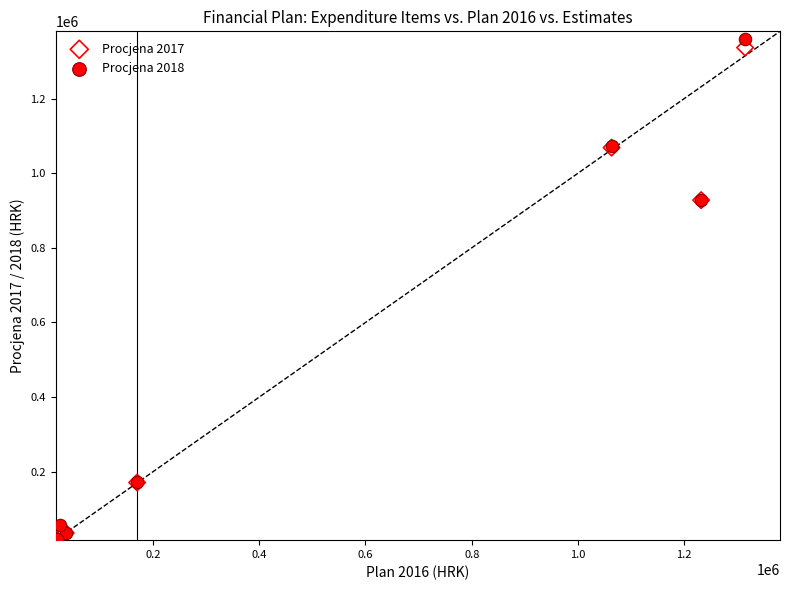

Which series reaches the maximum Y coordinate?

Procjena 2018